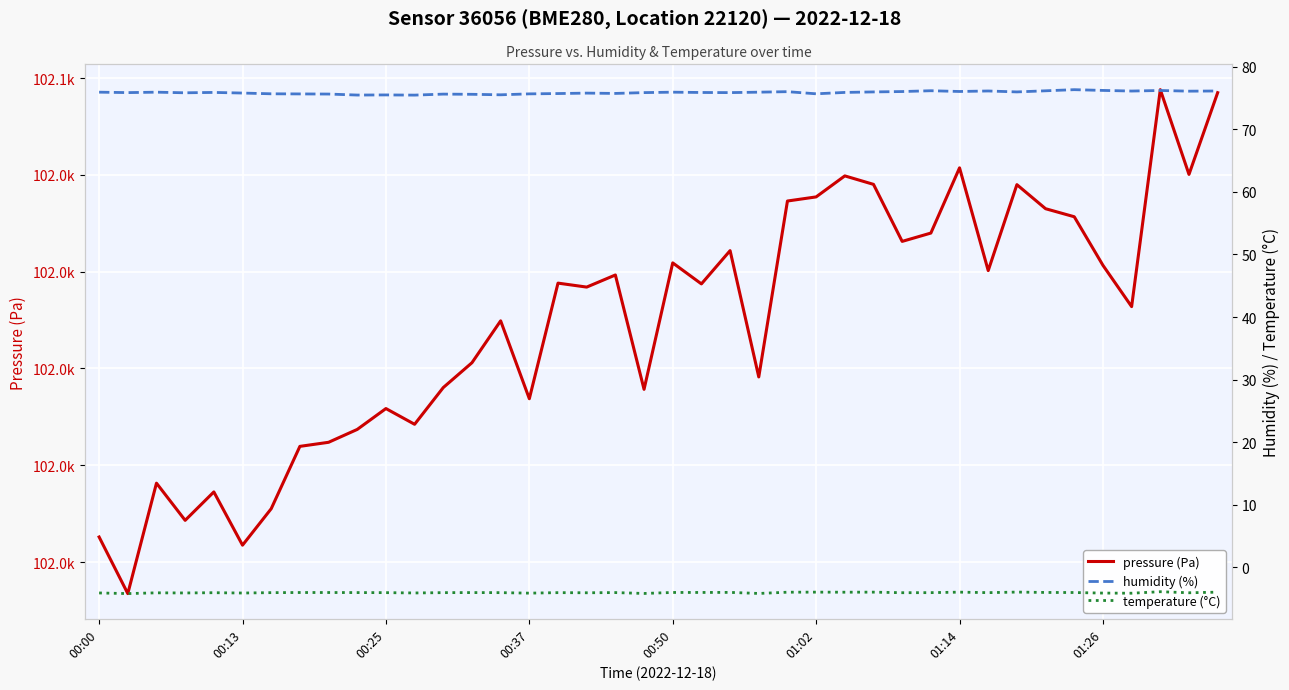

How many data points does each series have?

40